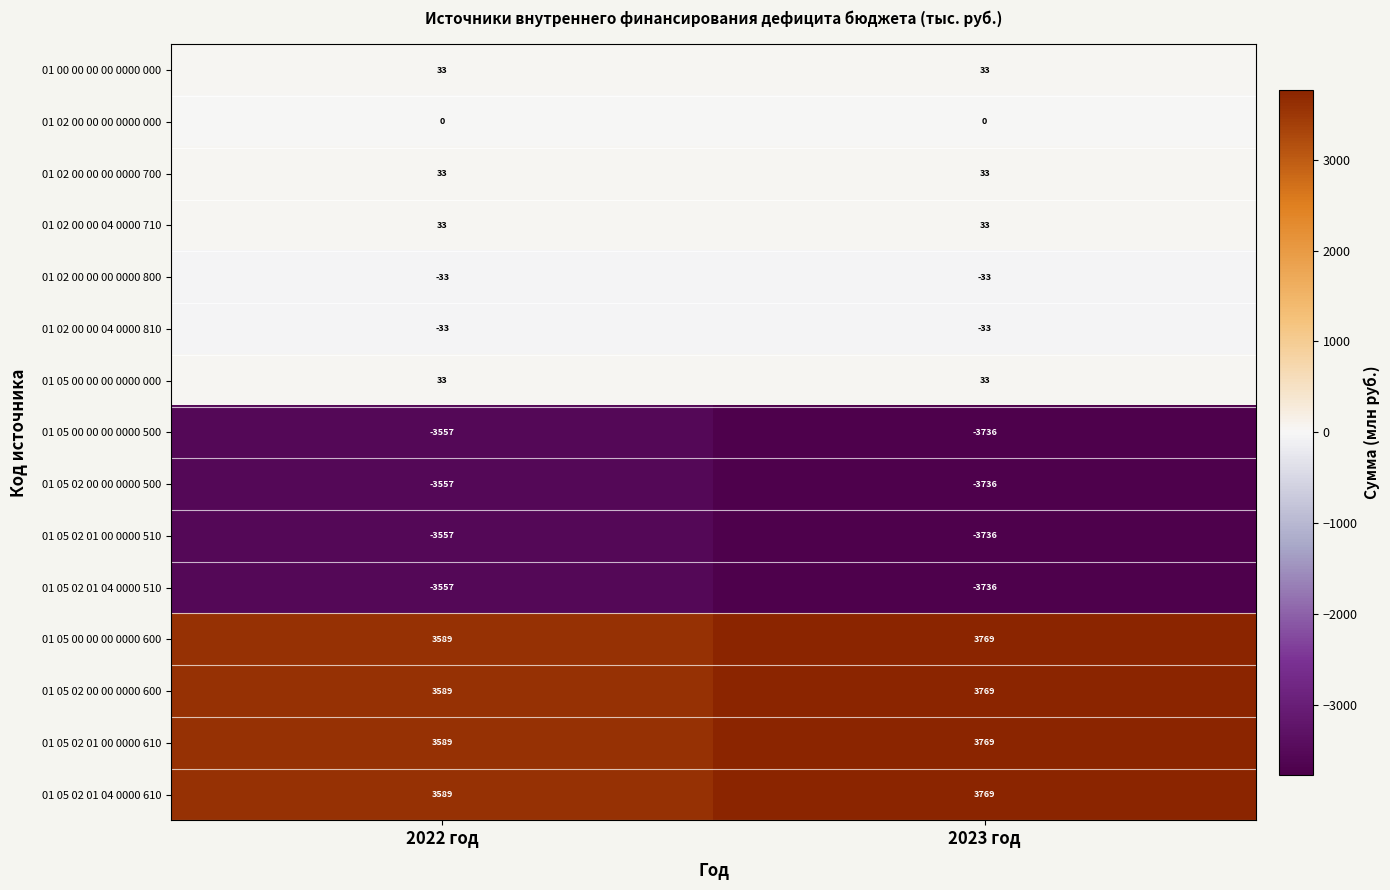

Where is 01 05 02 00 00 0000 500 nearest to the value -3646?

2022 год